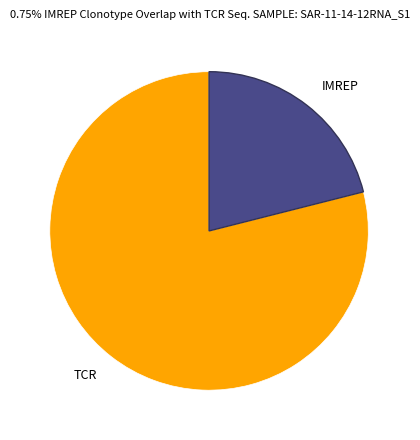

Which slice is the largest?

TCR